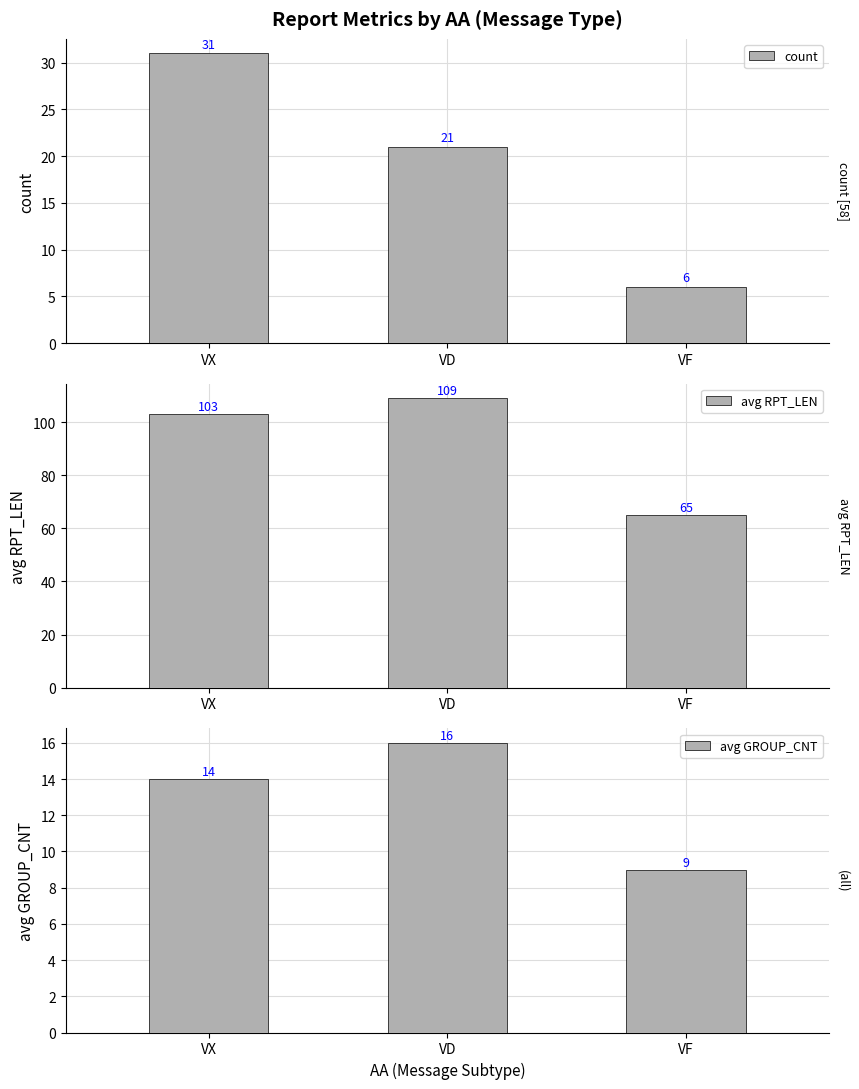

Are the bars horizontal?

No